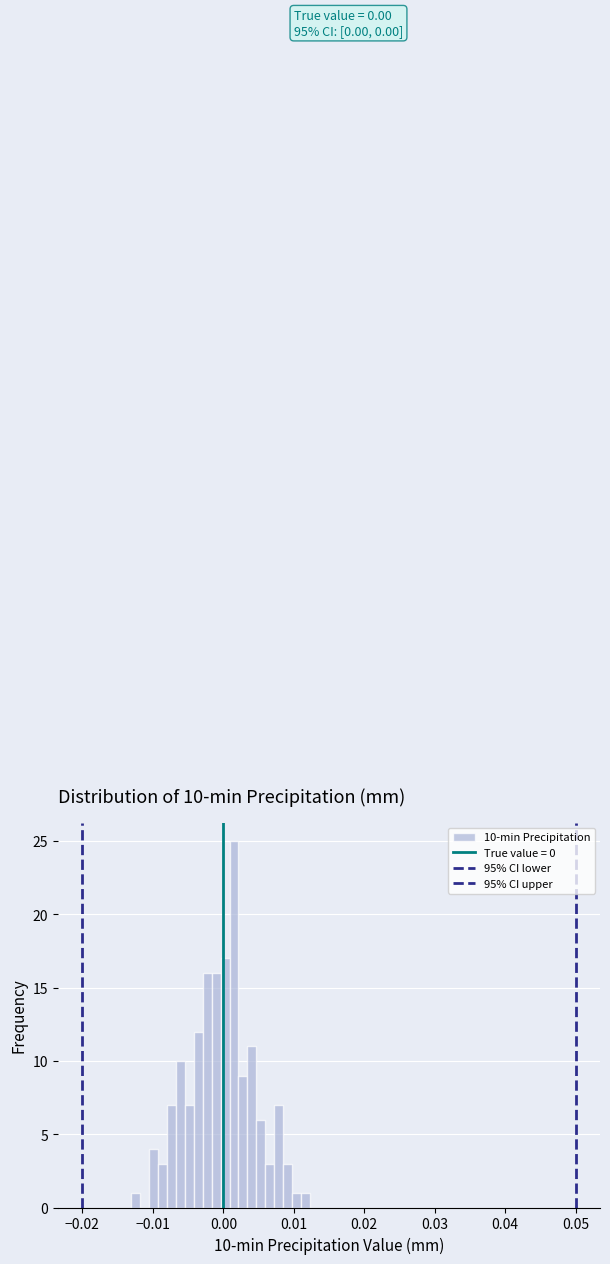

Around what value on the x-axis is the tallest bar? Give the approximate position of its centre, as read against the axis.

0.002